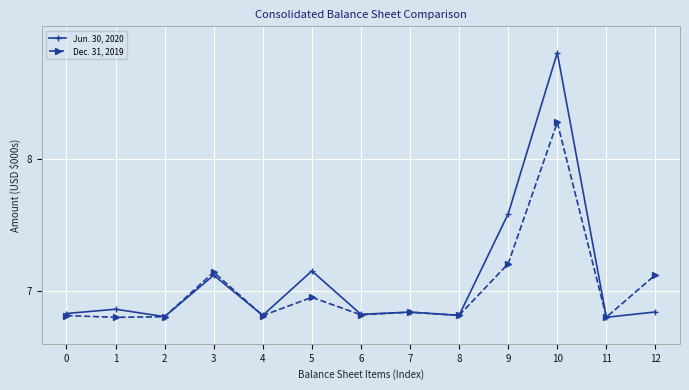

True or false: Dec. 31, 2019 has more than 2 points higher than both neighbors.

True